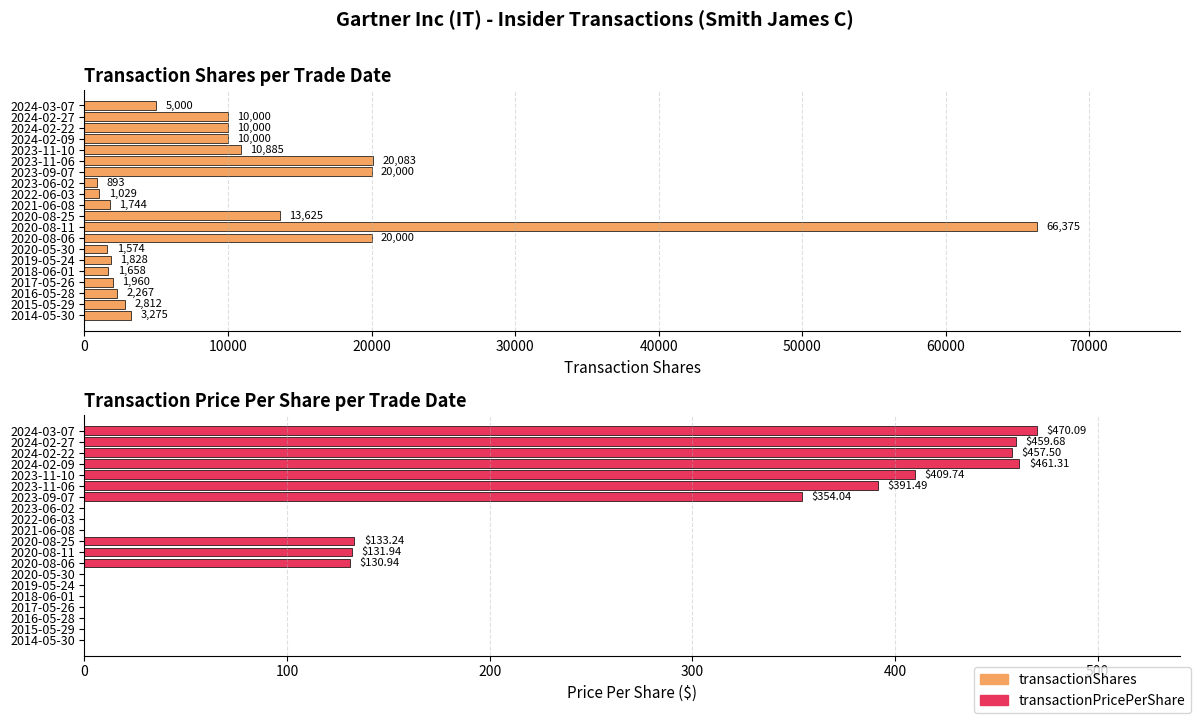

At 2014-05-30, list the series in order from smallest to largest.

transactionPricePerShare, transactionShares